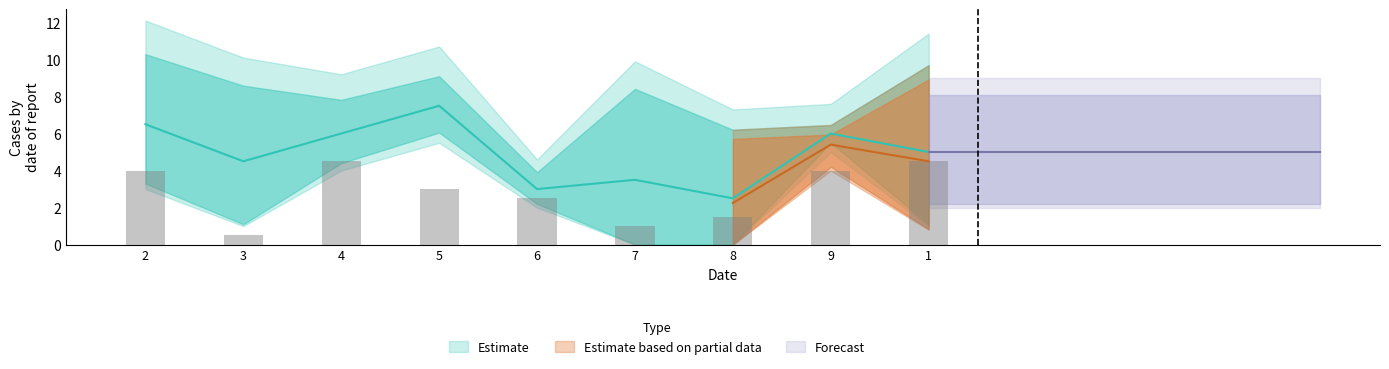

At how many categories does at least one series exceed 1?

9